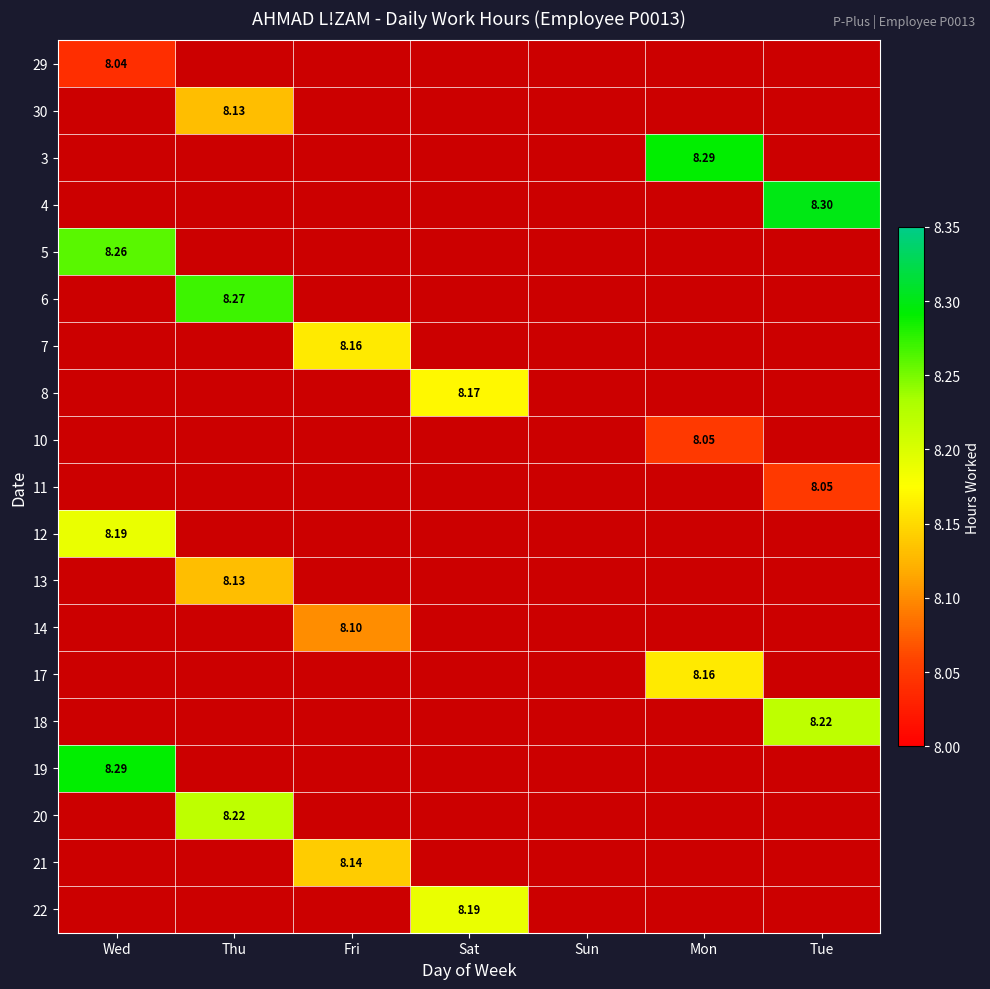

Is the value of 5 at Wed greater than the value of 7 at Fri?

Yes